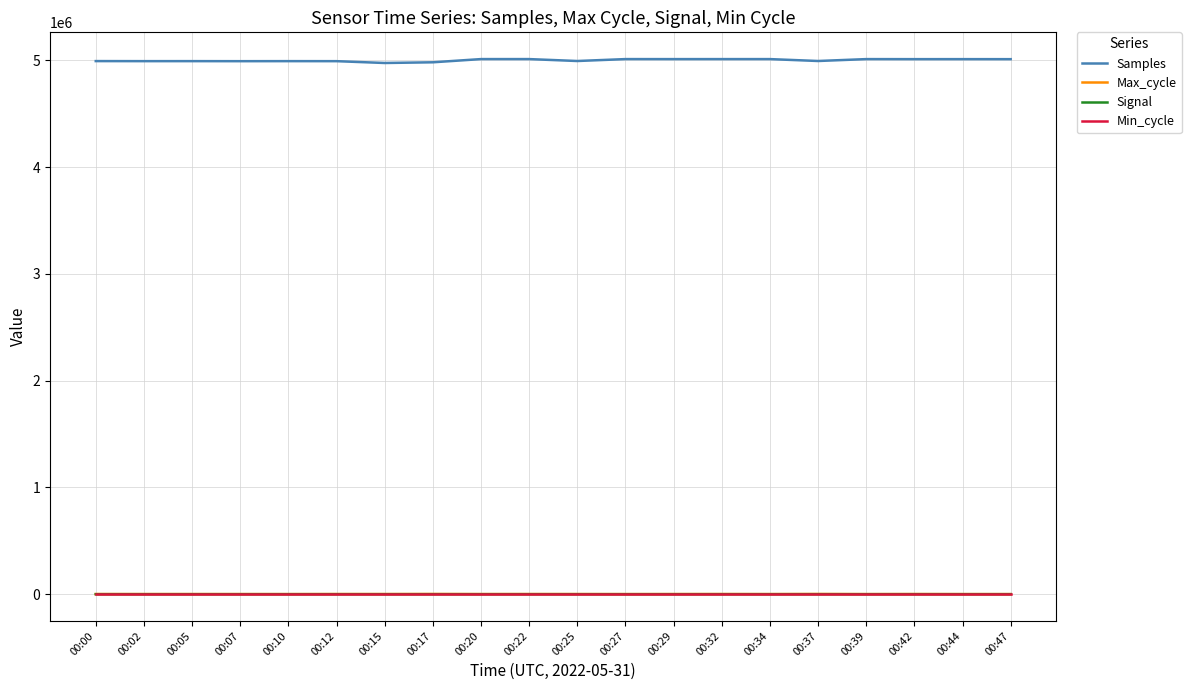

True or false: Samples and Max_cycle cross at least once.

False